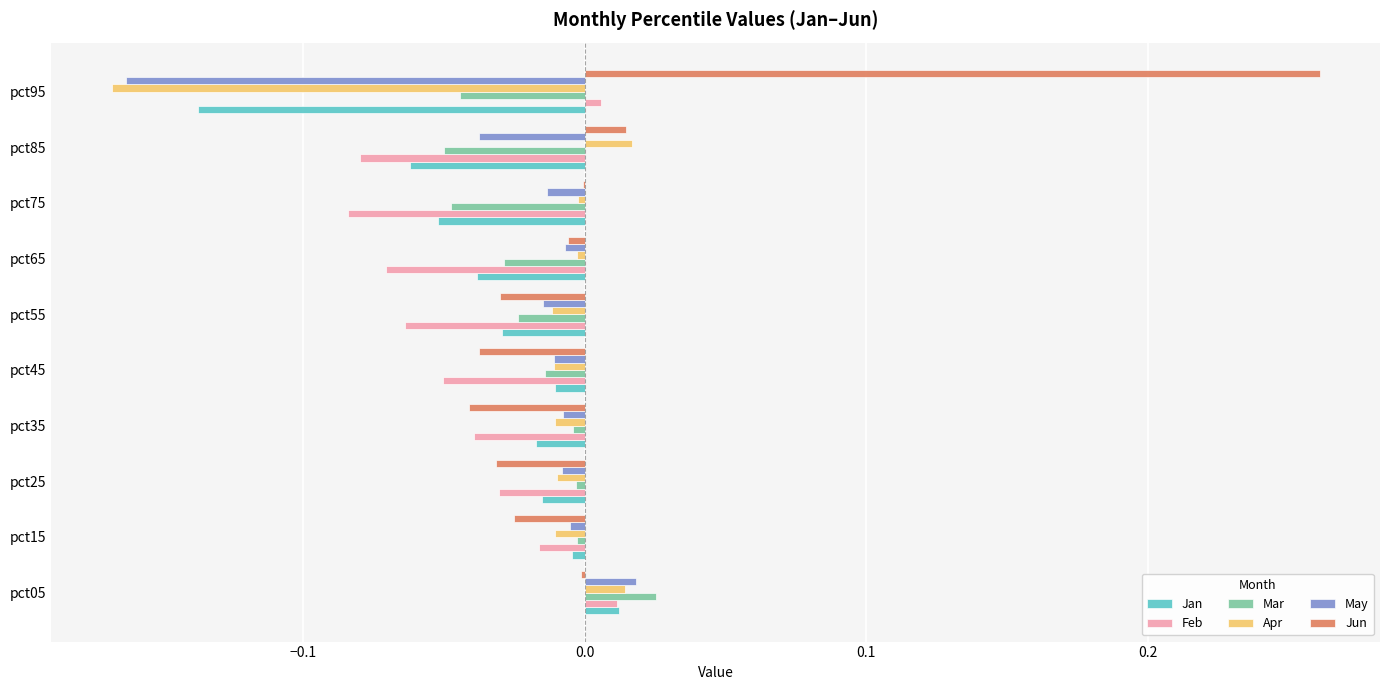

Which series changed the most between pct05 and pct75?

Feb